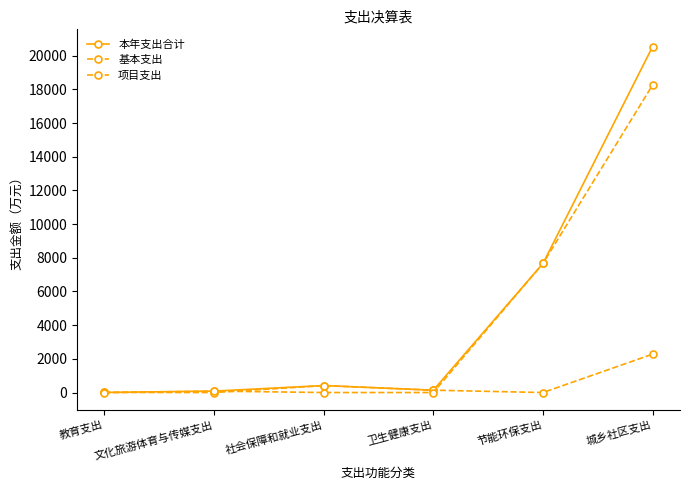

The value of 项目支出 at 卫生健康支出 is 12672.5. True or false?

False